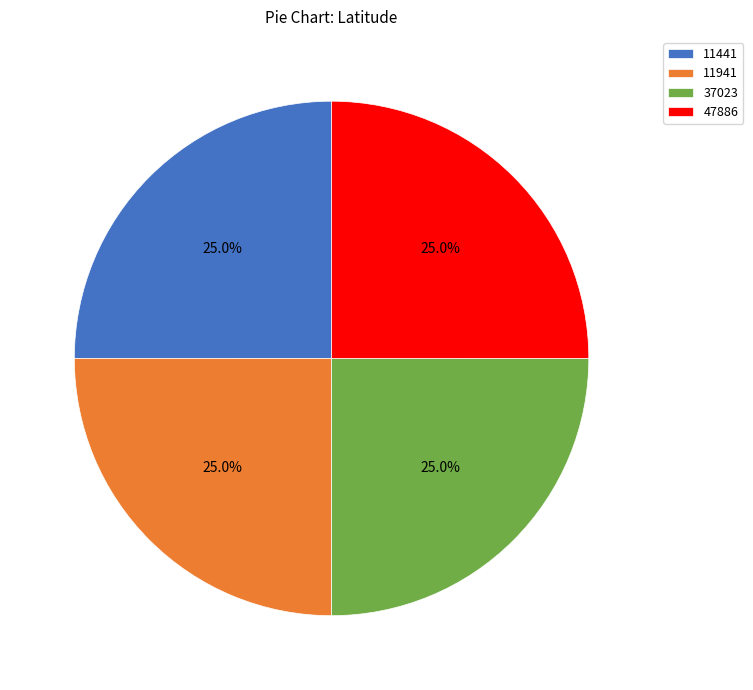

What percentage is NOT represented by 37023?

75.0%